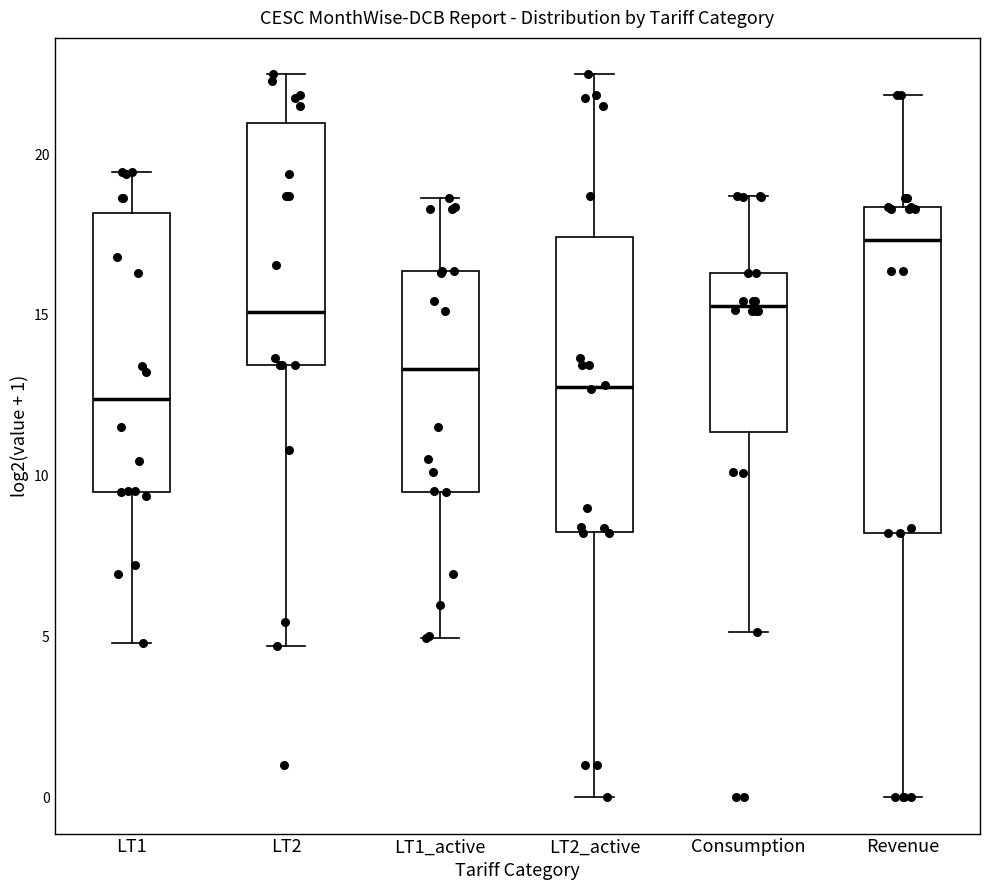

Where is the lower edge of the box for Consumption on the y-axis? The values are not printed on the chart, so give them approximately, as read against the axis.

11.5